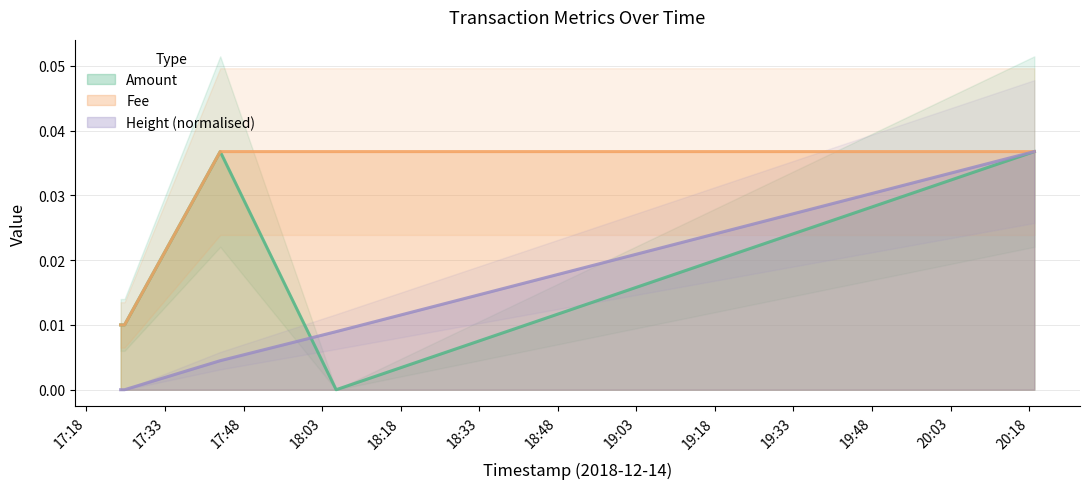

List the labels in order of Amount value, largest first.

2018-12-14 17:43:33, 2018-12-14 20:19:00, 2018-12-14 17:24:32, 2018-12-14 17:24:32, 2018-12-14 18:05:41